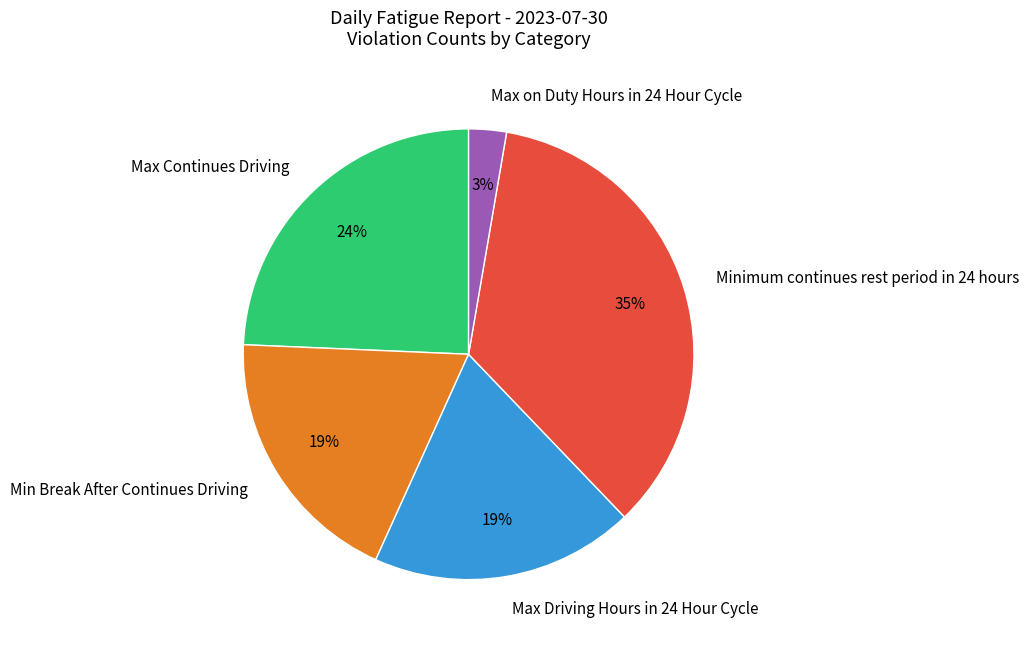

Is the sum of Max Continues Driving and Min Break After Continues Driving greater than half?

No